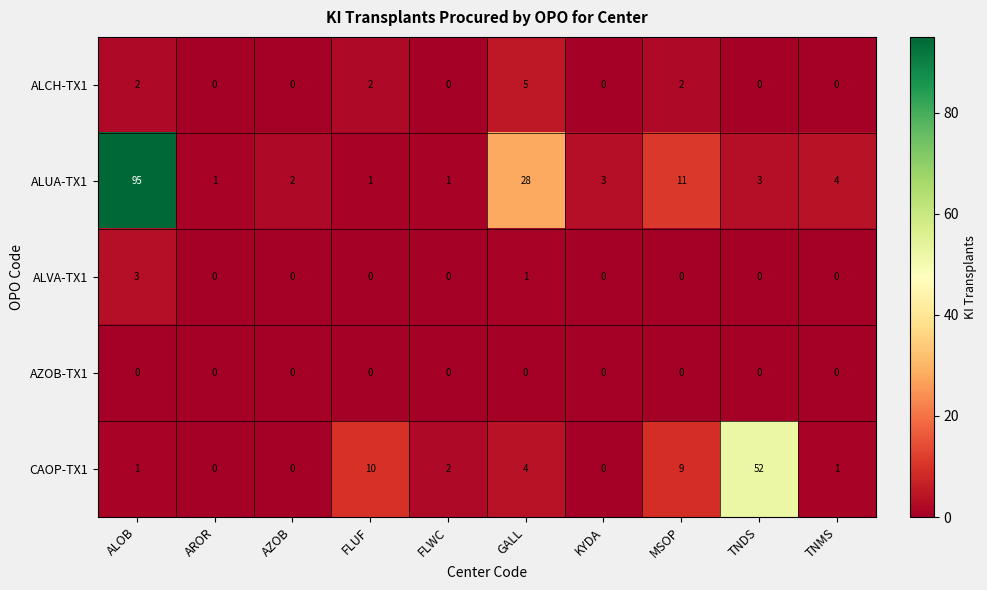

What is the sum of all CAOP-TX1 values?

79